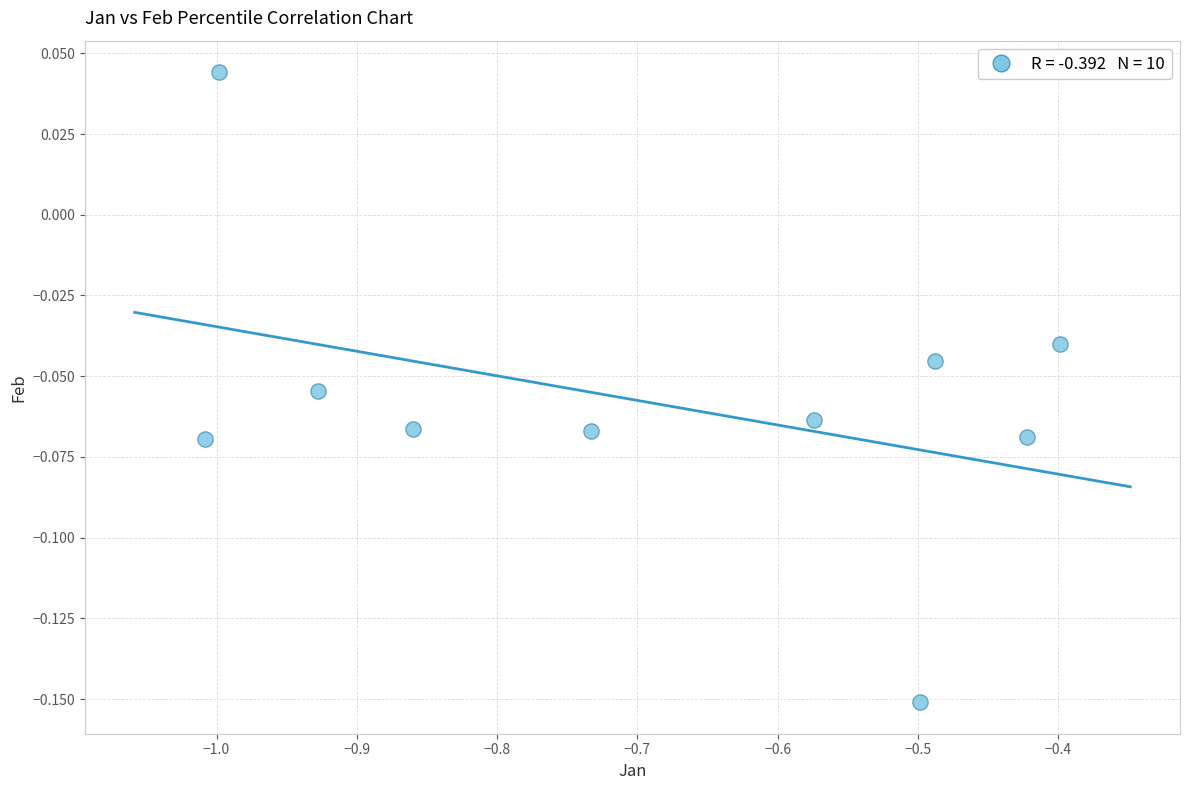

What is the average X value?

-0.7